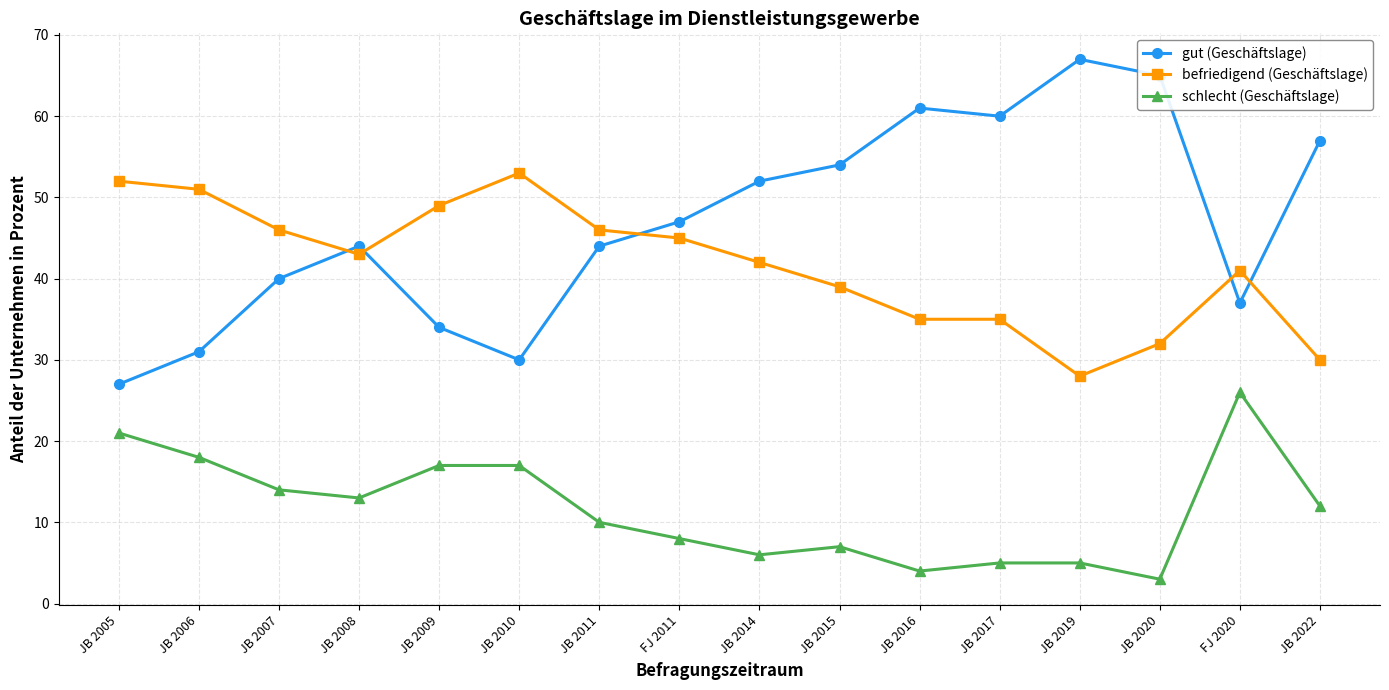

List the series in order of their peak value, highest first.

gut (Geschäftslage), befriedigend (Geschäftslage), schlecht (Geschäftslage)